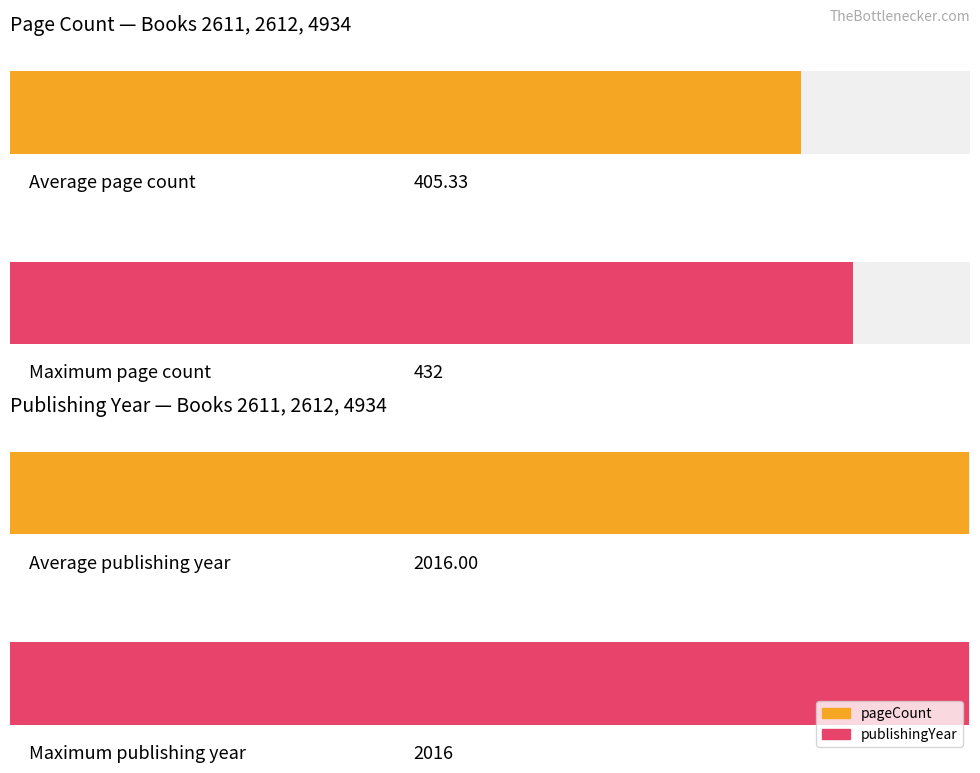

Which has a higher value, 2612 or 2611?

2611